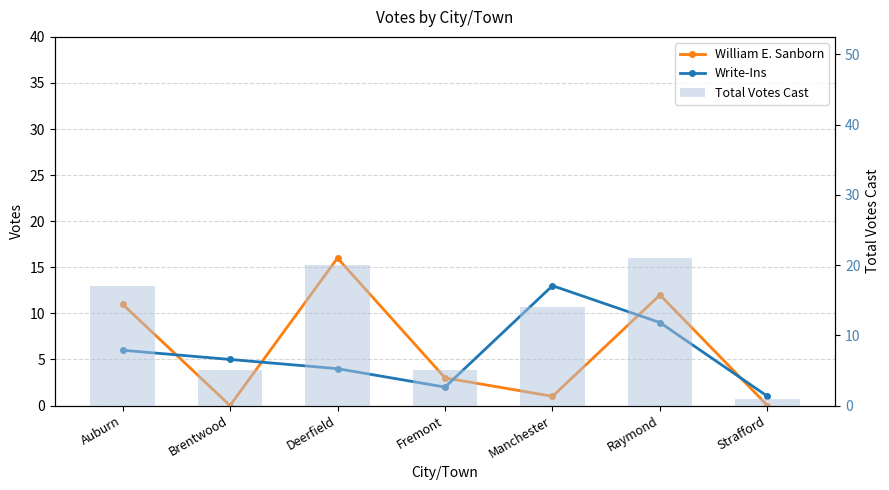

True or false: Total Votes Cast has a value of 2 at Strafford.

False